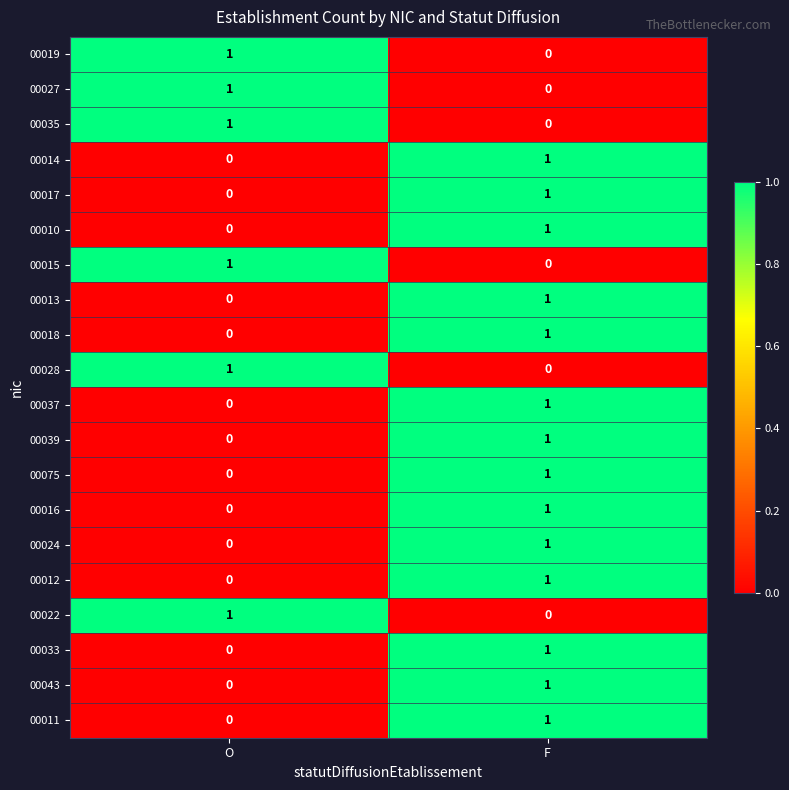

True or false: 00039 has a value of -1 at O.

False